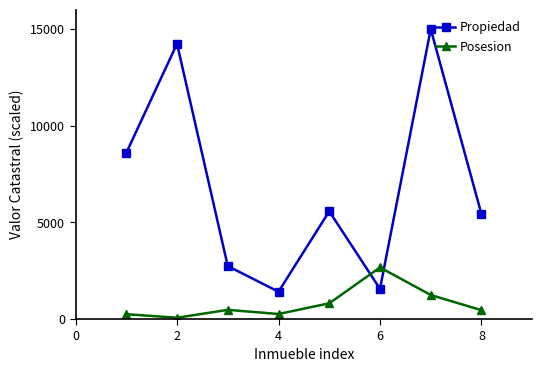

What is the sum of all Propiedad values?

54549.4